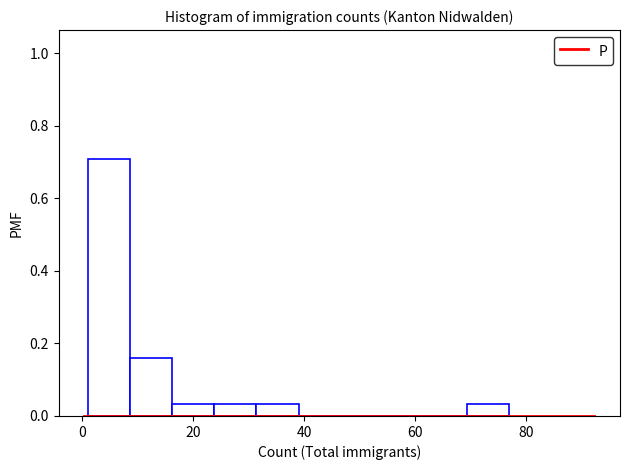

Read against the x-axis, roughly where is the centre of the tallest bar?

4